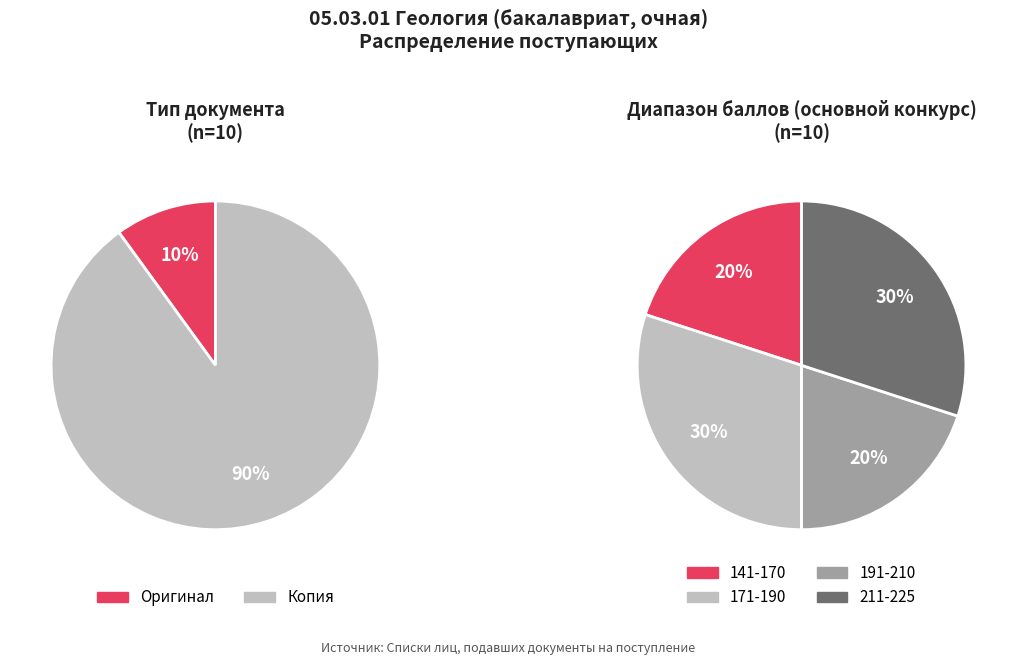

Which has a higher value, Копия (216) or Копия (60)?

Копия (60)